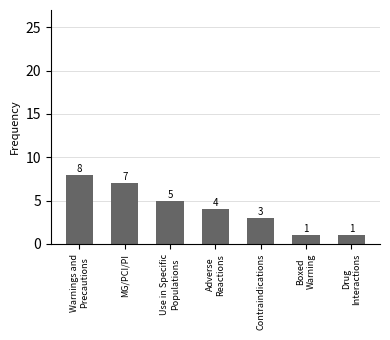

What is the value of the 7th bar from the left?

1